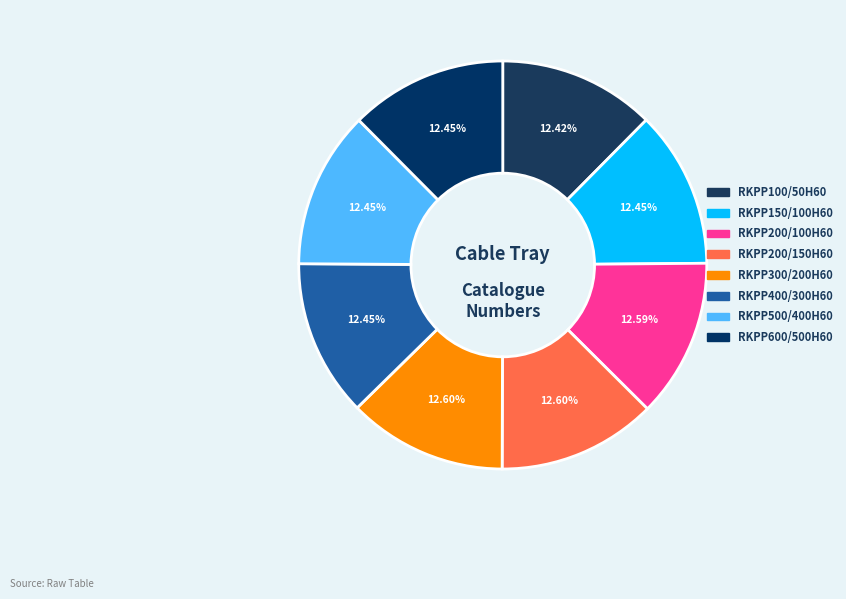

Which slice is the largest?

RKPP300/200H60